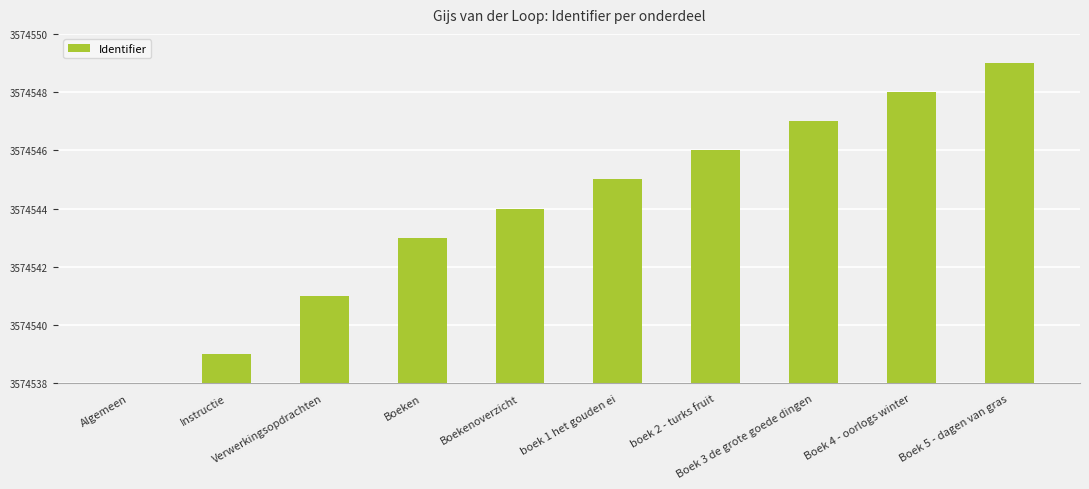

What is the change in value from Boeken to Boek 3 de grote goede dingen?

+4